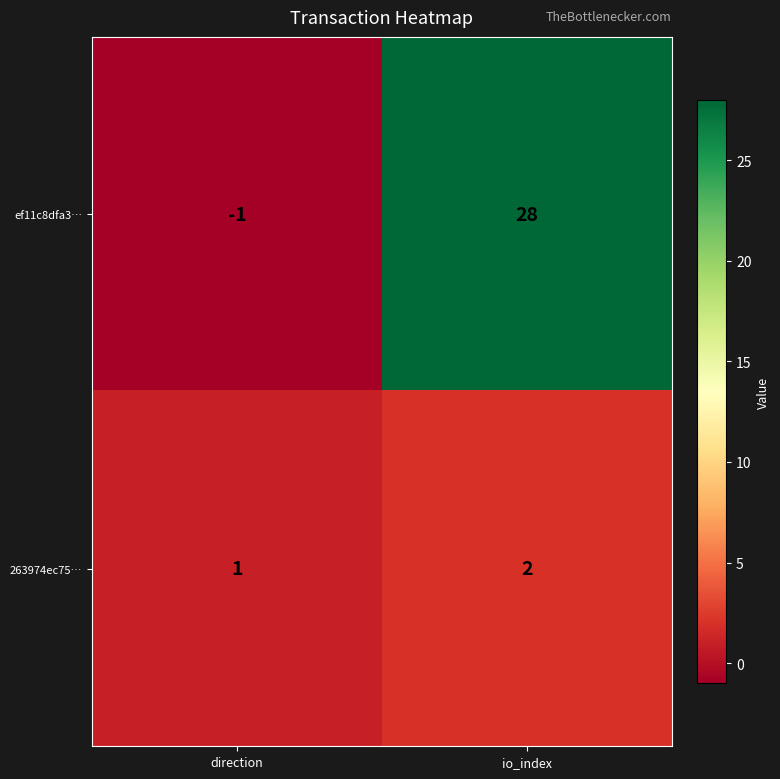

At which category is the sum across all series the highest?

io_index